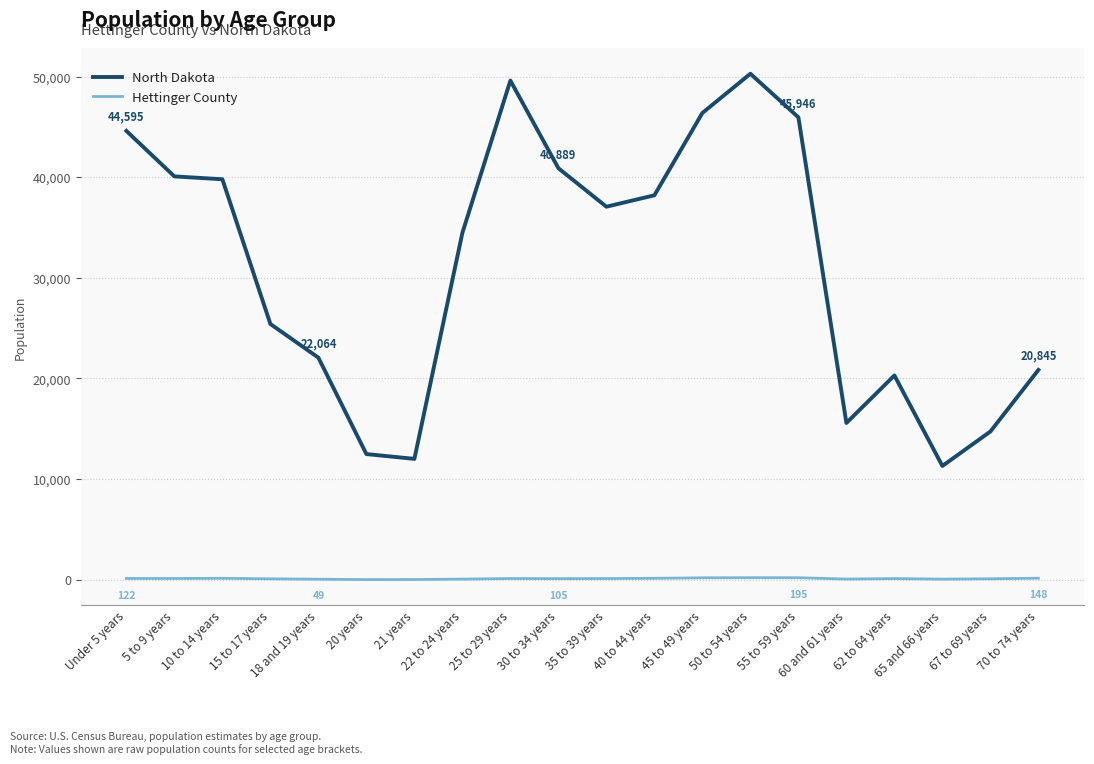

What is the difference between the highest and lowest values at 60 and 61 years?

15510